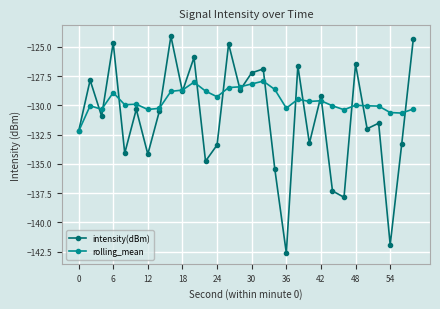

Which series has the largest total across all categories?

rolling_mean